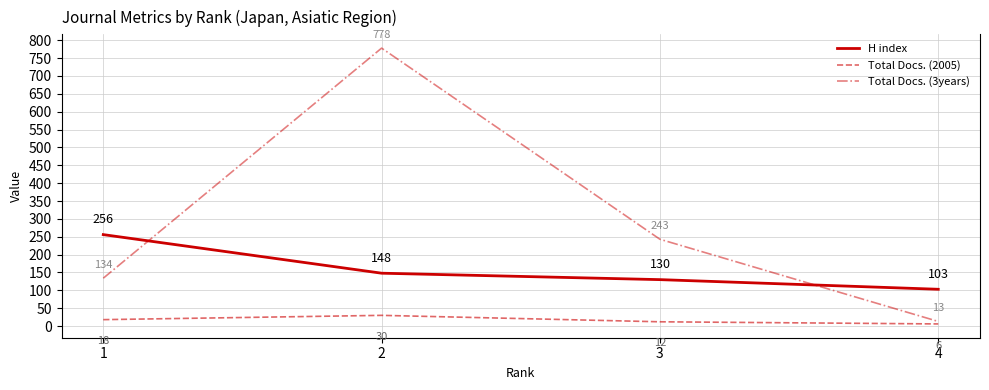

Does the chart display data point markers on the line(s)?

No